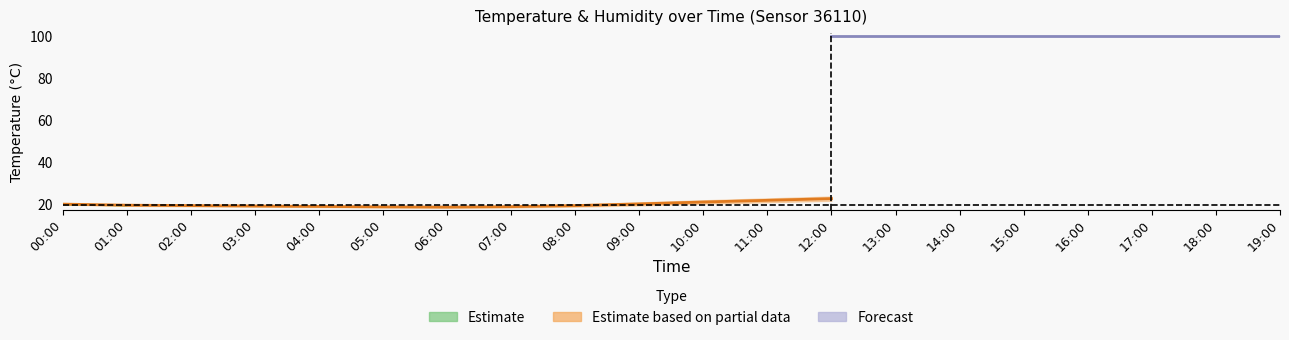

True or false: humidity_lower has more than 1 interior local peaks.

False